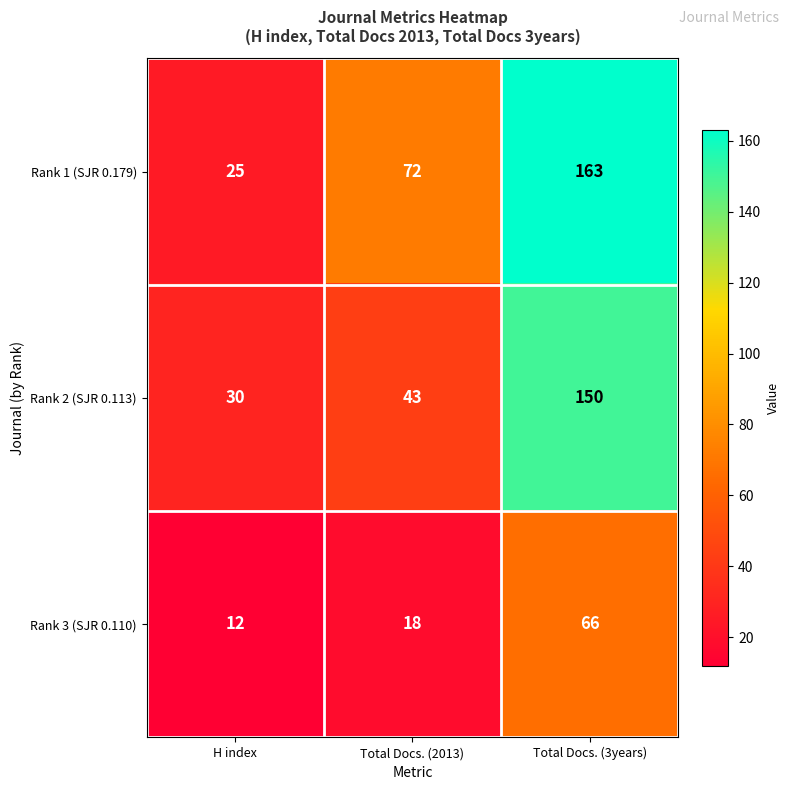

Reading left to right, transcribe all the data shown in this chart.

Rank 1 (SJR 0.179): 25	72	163
Rank 2 (SJR 0.113): 30	43	150
Rank 3 (SJR 0.110): 12	18	66